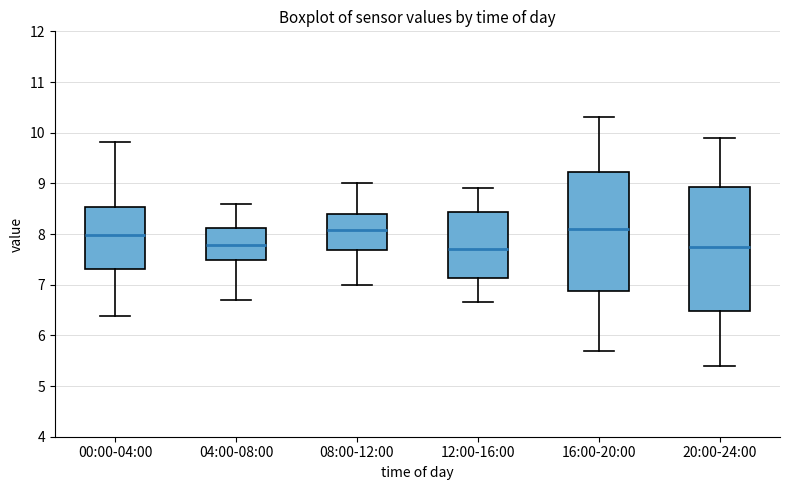

Where does the lower whisker of the box for 08:00-12:00 end on the y-axis? The values are not printed on the chart, so give them approximately, as read against the axis.

7.0